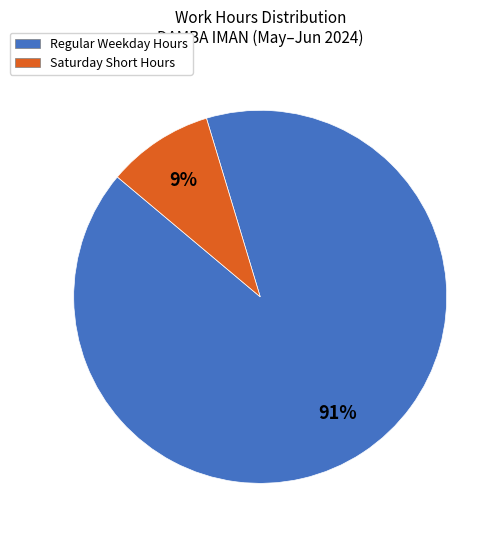

To the nearest percent, what portion does Saturday Short Hours represent?

9%